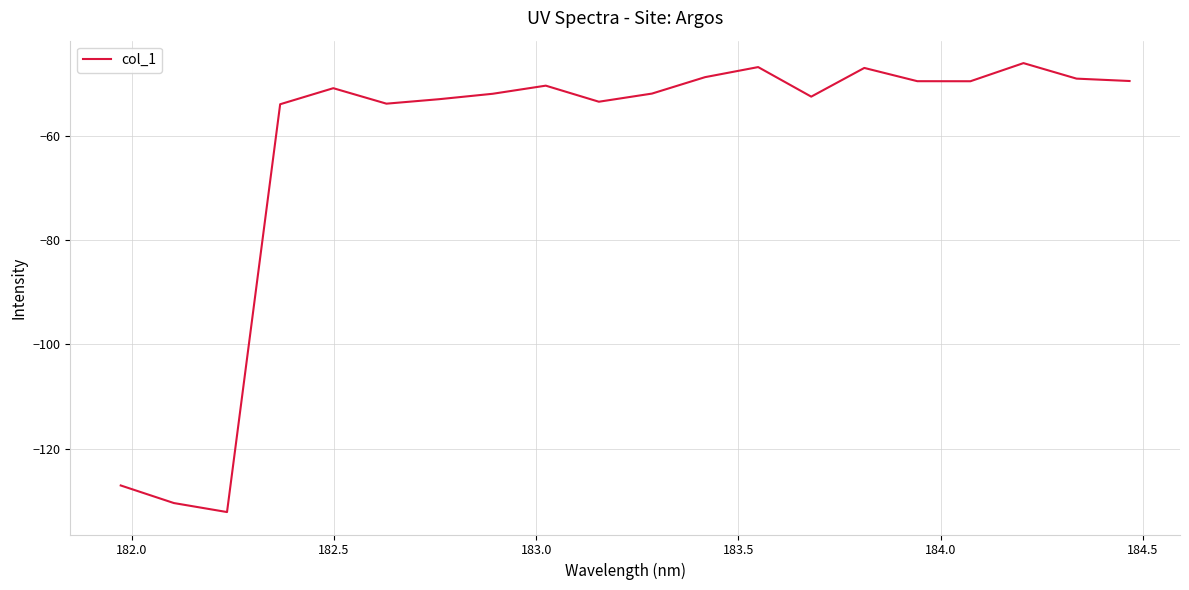

What is the difference between the maximum and minimum values?

86.2